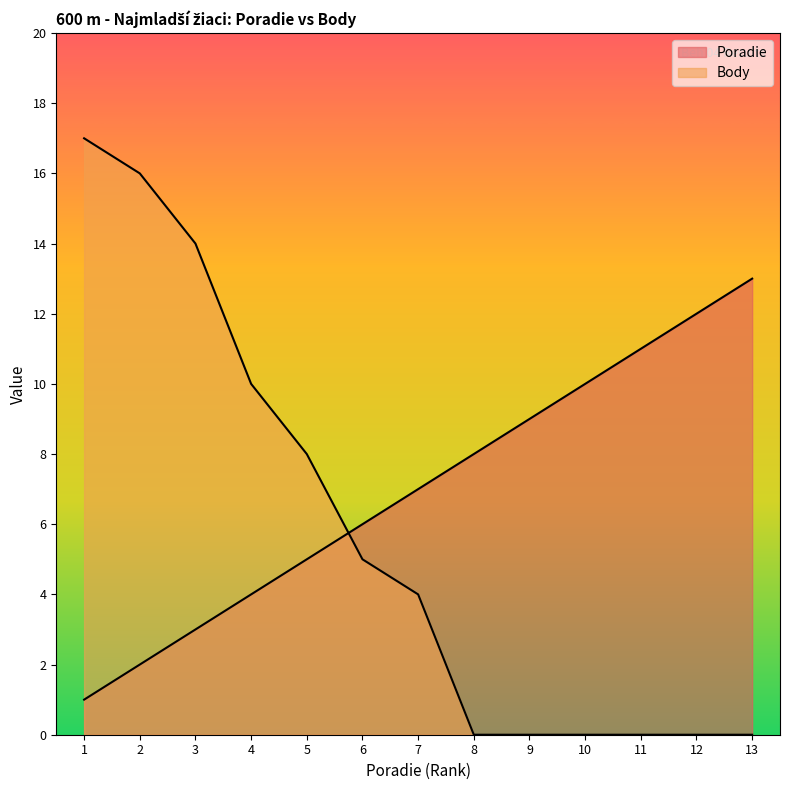

What is the maximum value shown in the chart?

17